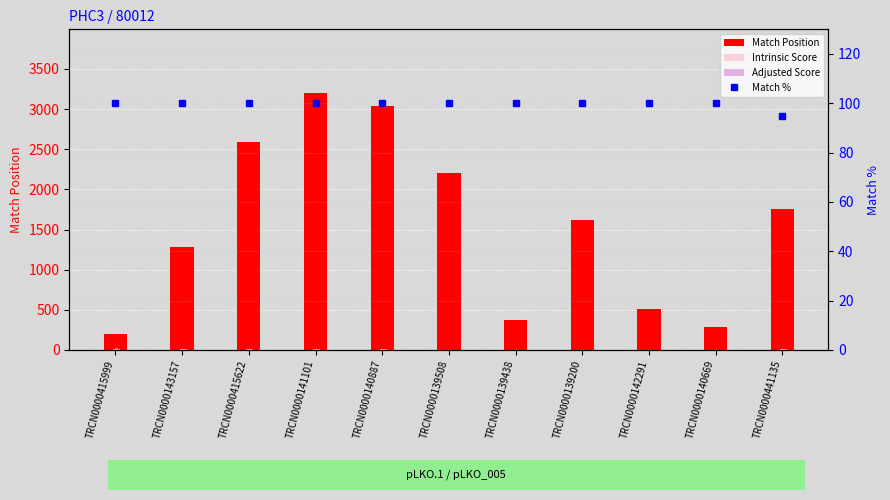

True or false: Adjusted Score has a value of 3.9 at TRCN0000140887.

True